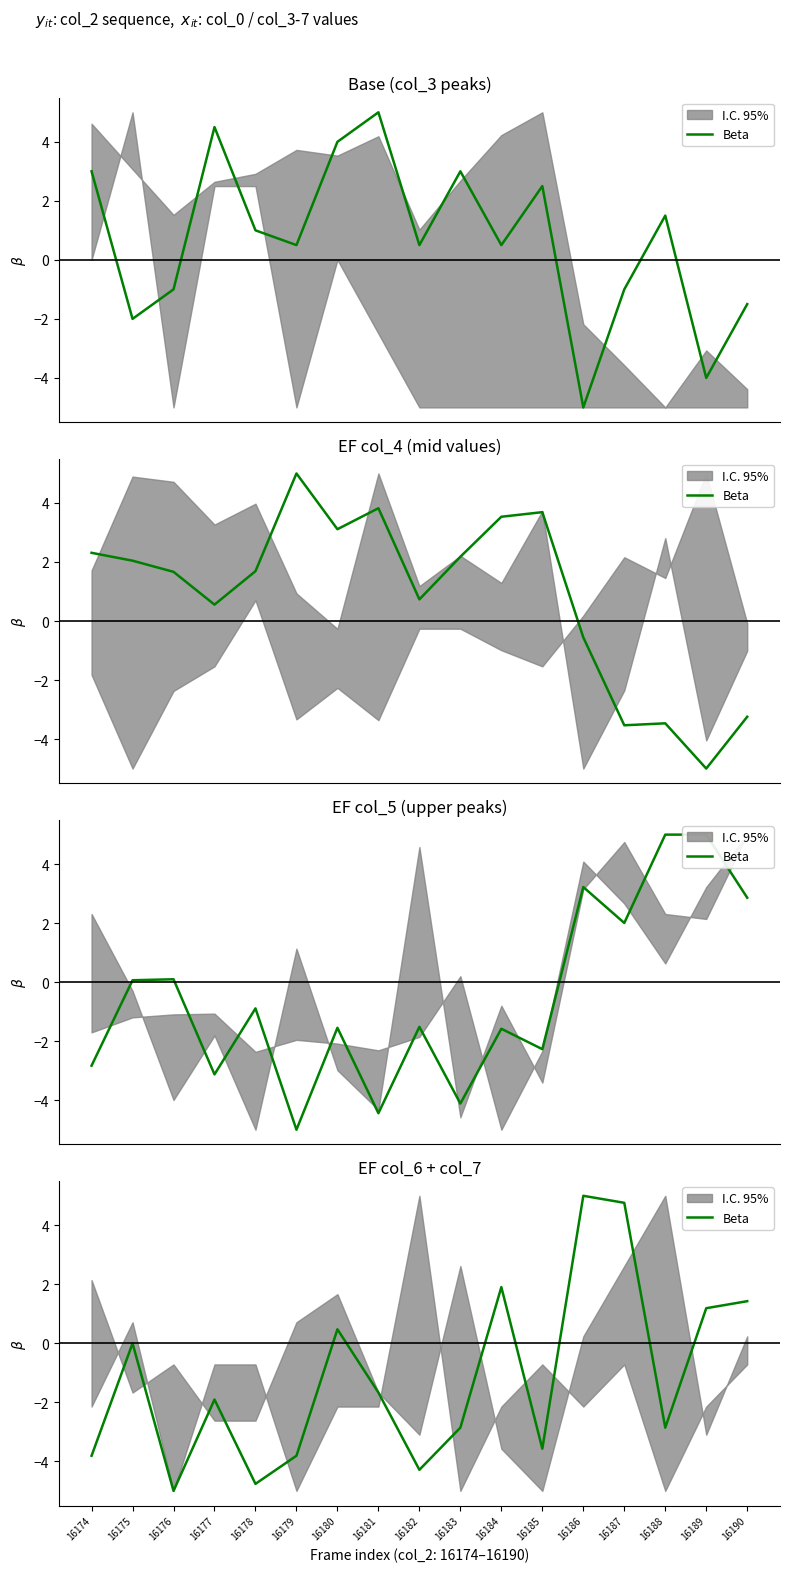

Reading left to right, what are all the values shown in this chart?

16174=-3.8	16175=-0.0	16176=-5.0	16177=-1.9	16178=-4.8	16179=-3.8	16180=0.5	16181=-1.7	16182=-4.3	16183=-2.9	16184=1.9	16185=-3.6	16186=5.0	16187=4.8	16188=-2.9	16189=1.2	16190=1.4